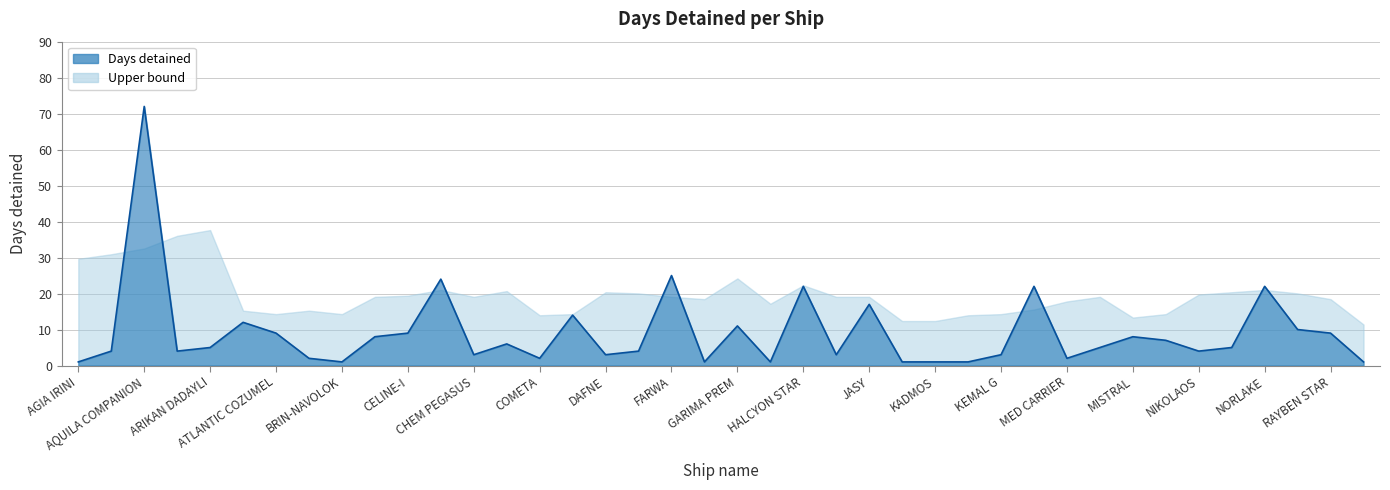

How many lines are shown in the chart?

1